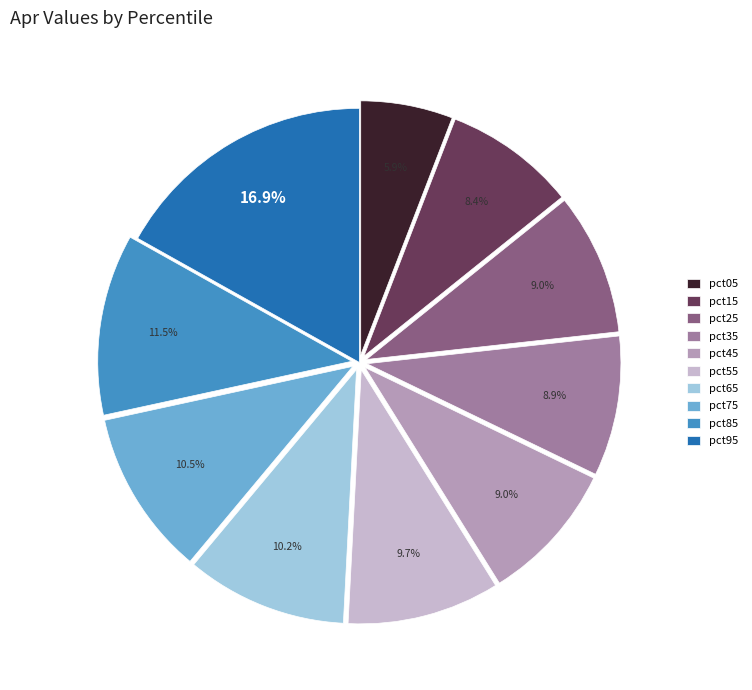

How many segments does this pie chart have?

10